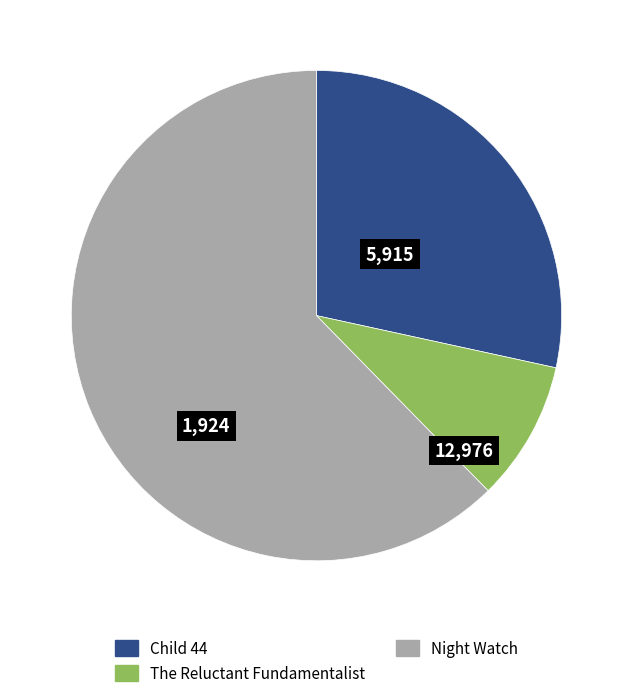

What is the smallest slice in the pie chart?

The Reluctant Fundamentalist